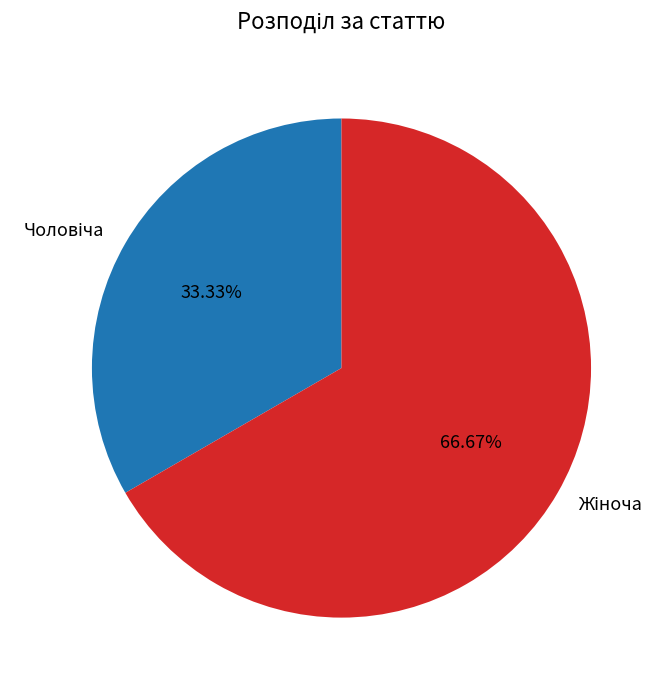

Count the number of slices in the pie.

2